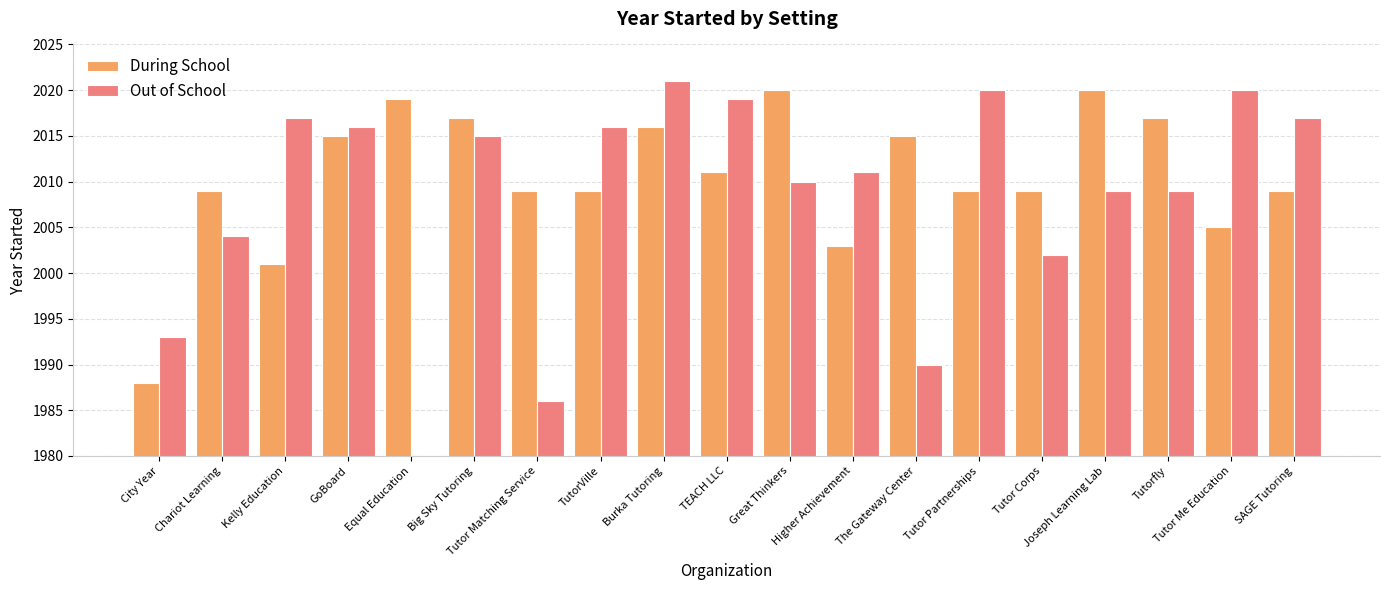

Reading right to left, list all the values displayed in this chart.

During School: 2009	2005	2017	2020	2009	2009	2015	2003	2020	2011	2016	2009	2009	2017	2019	2015	2001	2009	1988
Out of School: 2017	2020	2009	2009	2002	2020	1990	2011	2010	2019	2021	2016	1986	2015	1975	2016	2017	2004	1993